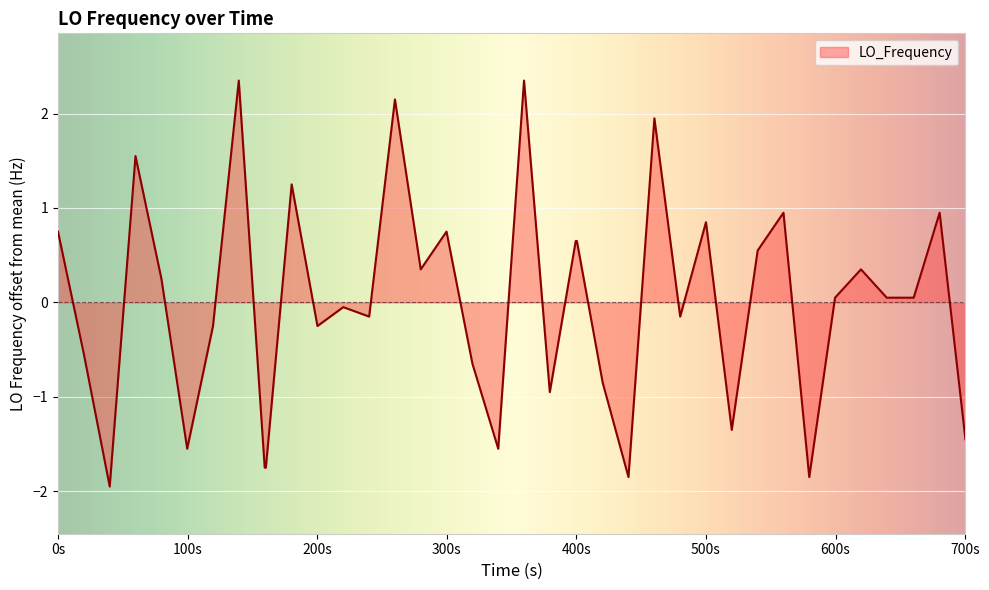

What is the difference between the maximum and minimum values?

4.3